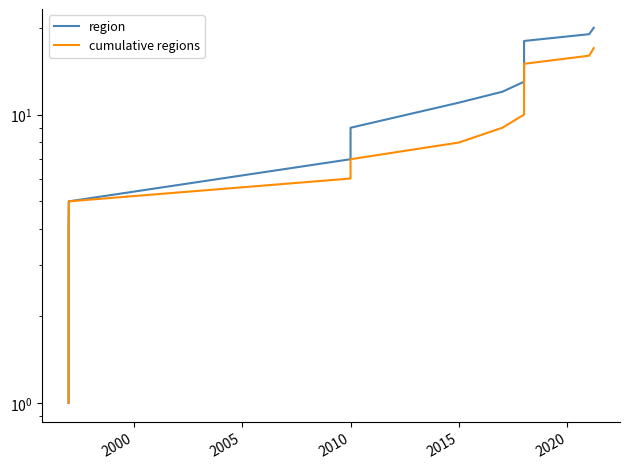

Does the chart have visible grid lines?

No